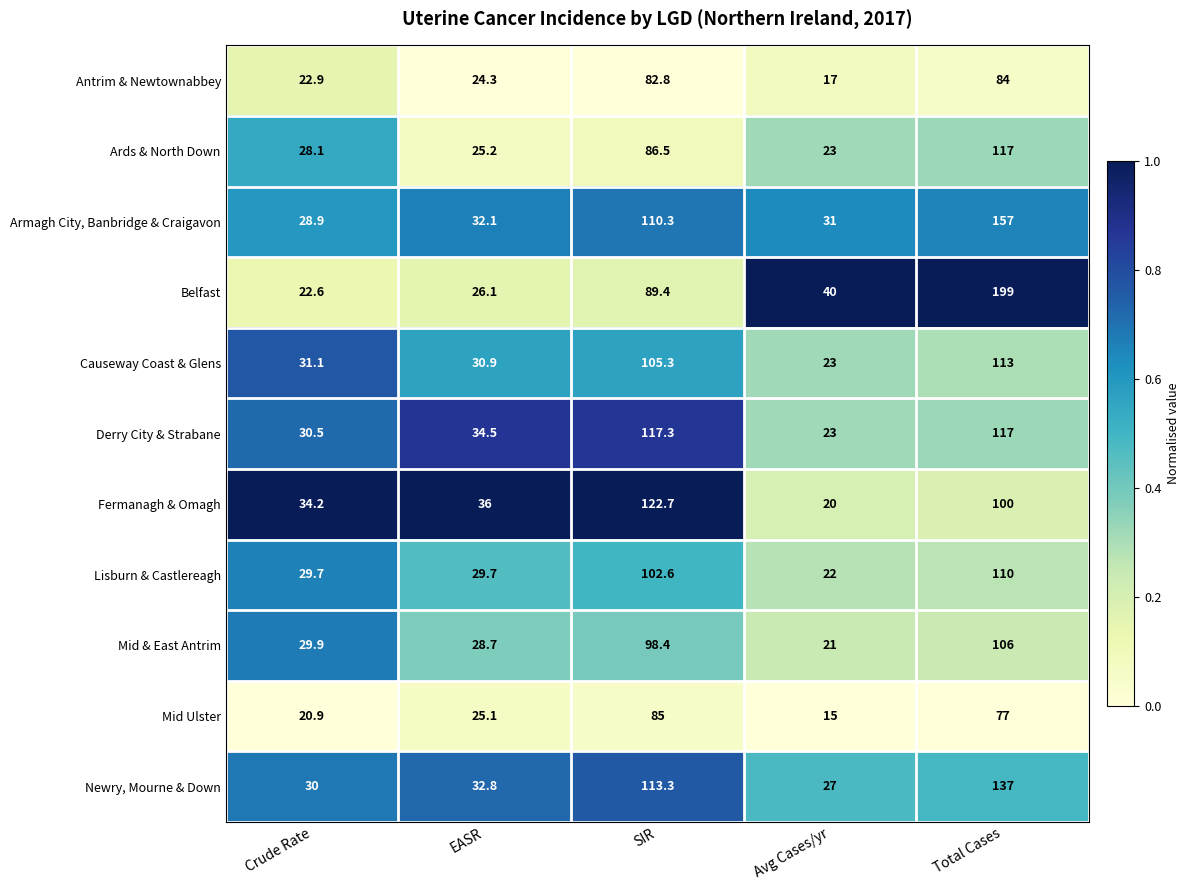

List the series in order of their peak value, highest first.

Belfast, Armagh City, Banbridge & Craigavon, Newry, Mourne & Down, Fermanagh & Omagh, Derry City & Strabane, Ards & North Down, Causeway Coast & Glens, Lisburn & Castlereagh, Mid & East Antrim, Mid Ulster, Antrim & Newtownabbey